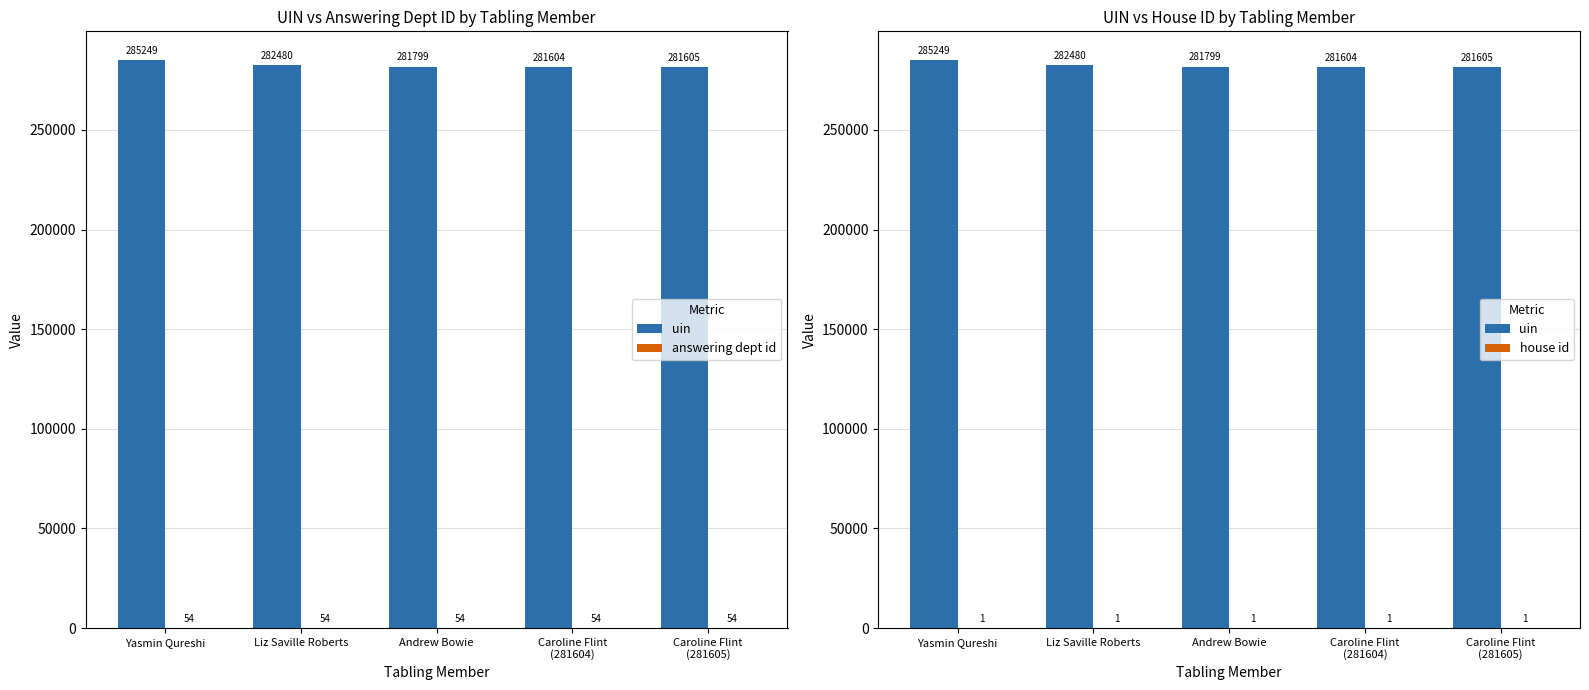

The value of house id at Caroline Flint
(281605) is 1. True or false?

True